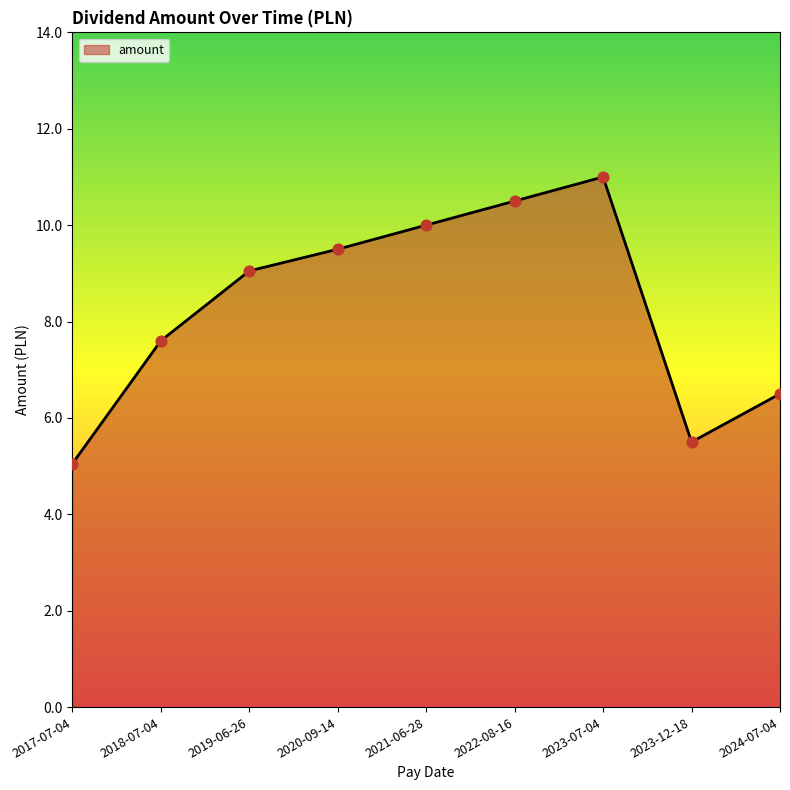

Which has a higher value, 2018-07-04 or 2020-09-14?

2020-09-14